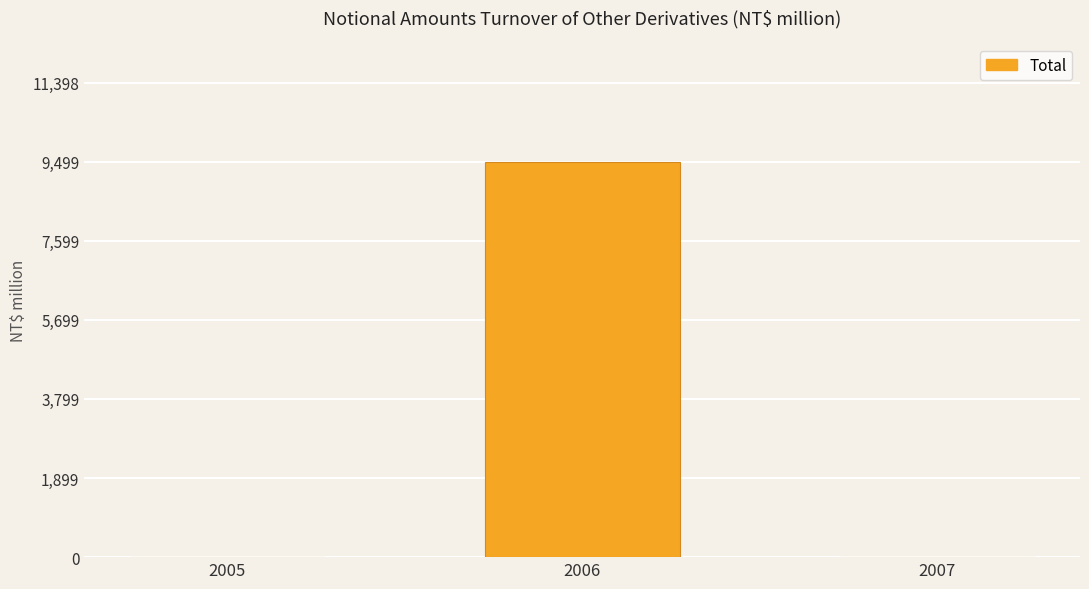

Which category has the highest value across all series?

2006